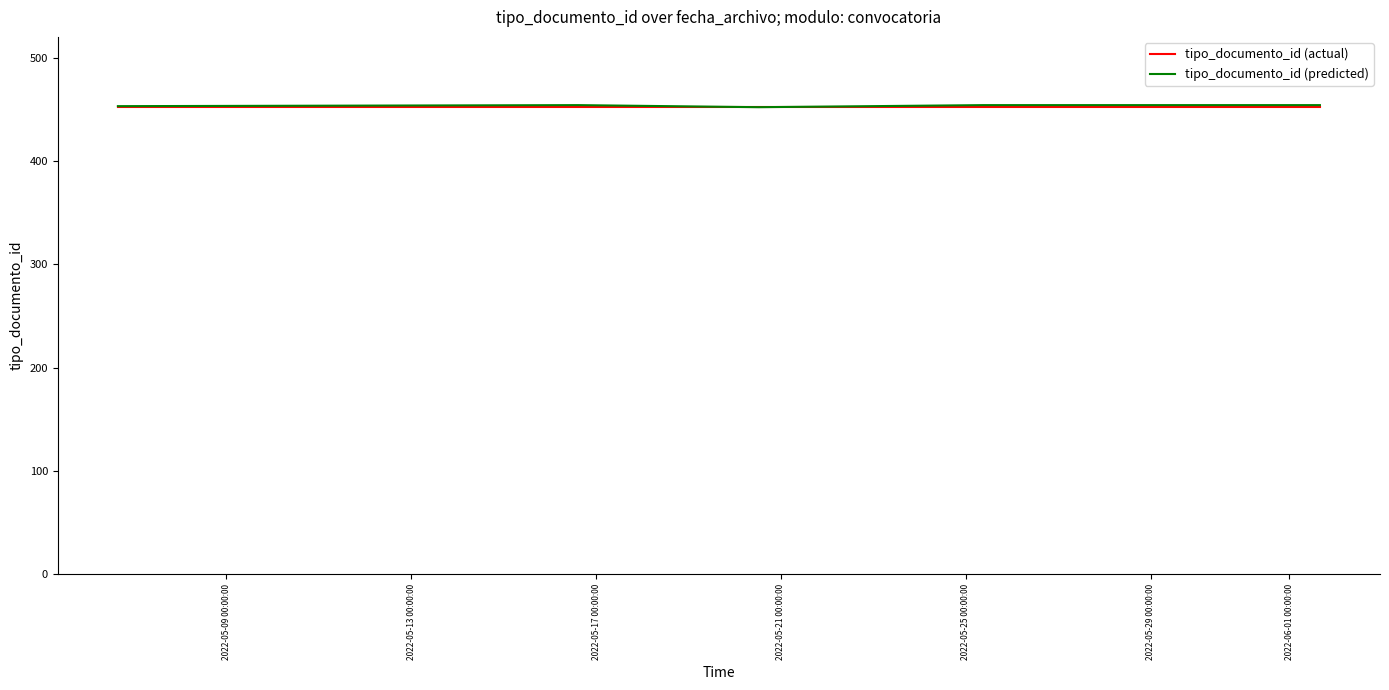

What is the greatest value displayed?

454